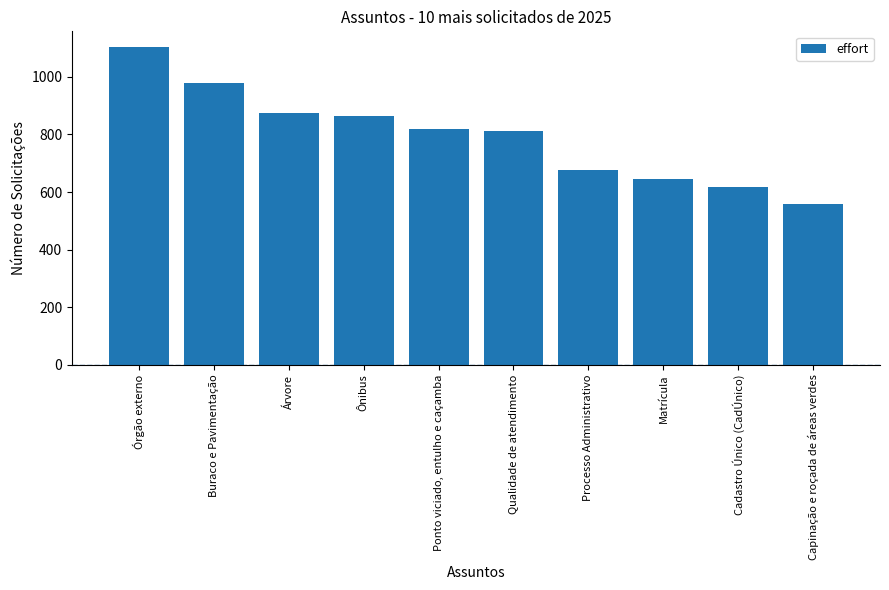

True or false: the data shows 818 at Ponto viciado, entulho e caçamba.

True